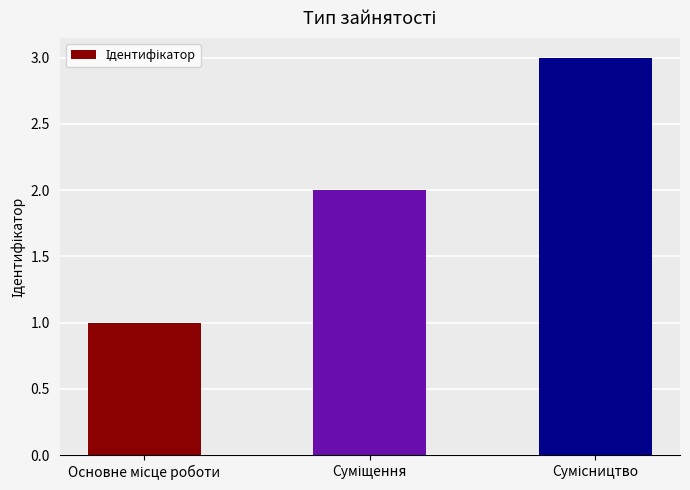

What is the maximum value shown in the chart?

3